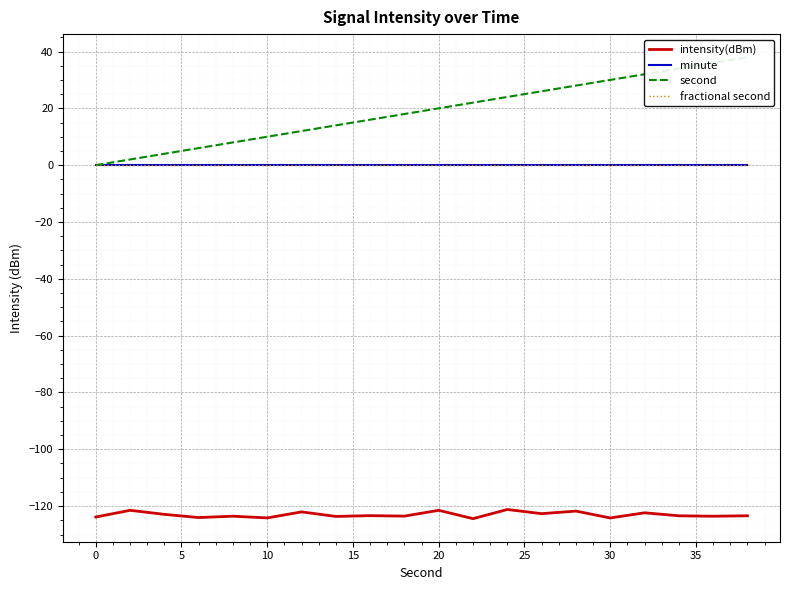

Between 15 and 25, which series saw the biggest shift?

second